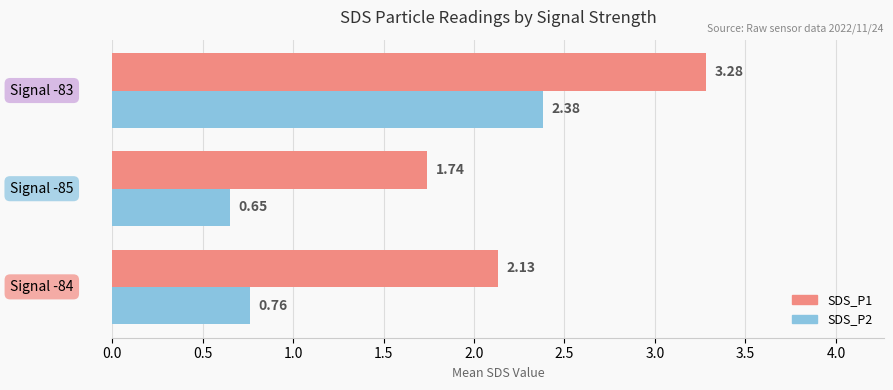

Rank the series by their average value, from highest to lowest.

SDS_P1, SDS_P2